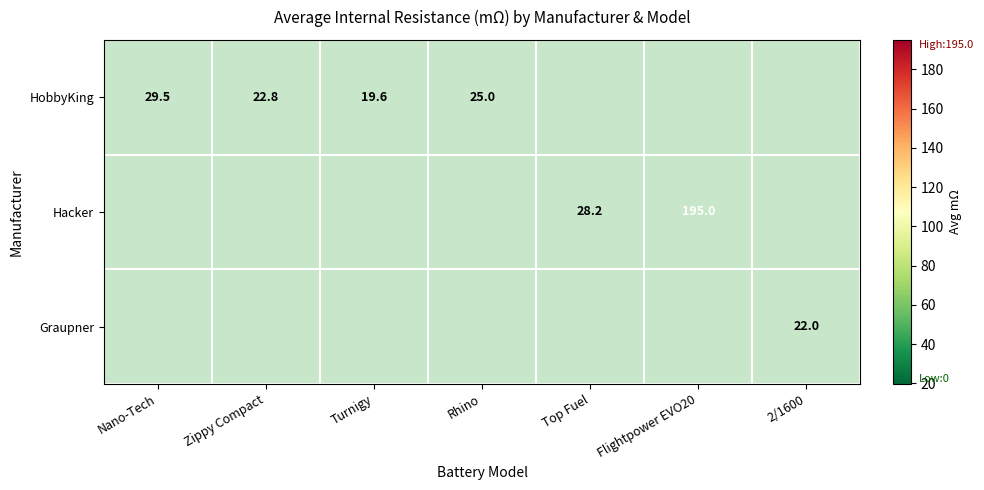

Is the value of Graupner at 2/1600 greater than the value of HobbyKing at Nano-Tech?

No